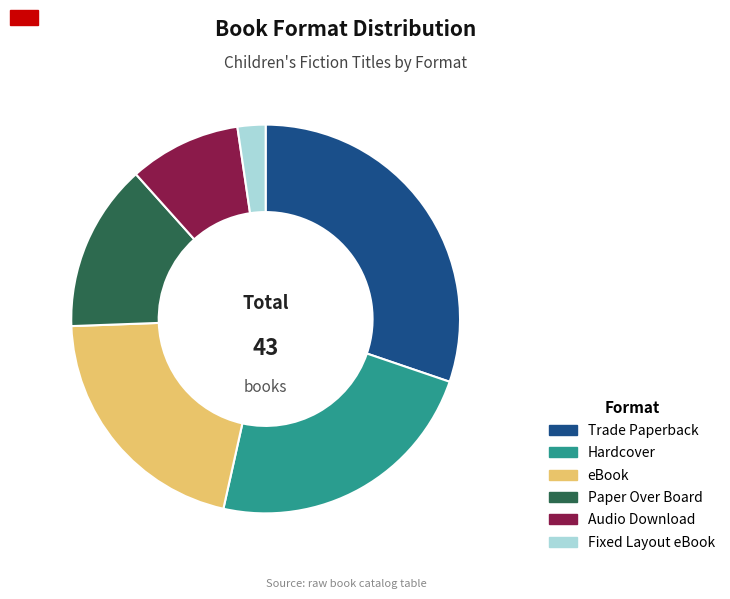

What is the ratio of the value at Trade Paperback to the value at Hardcover?

1.3